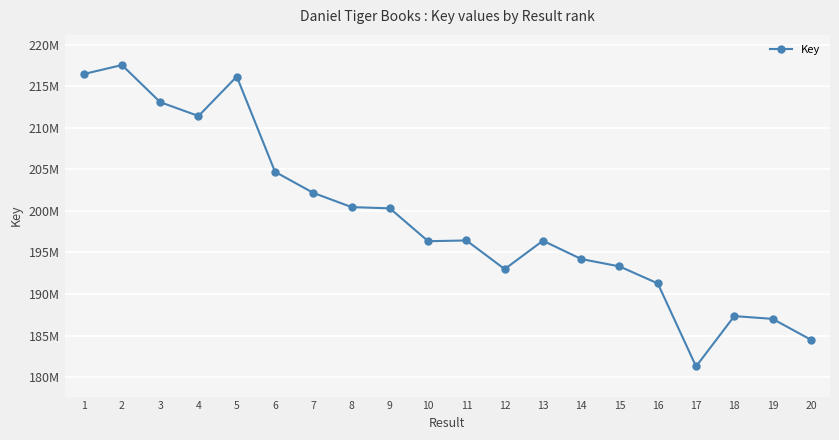

Does the chart have visible grid lines?

Yes